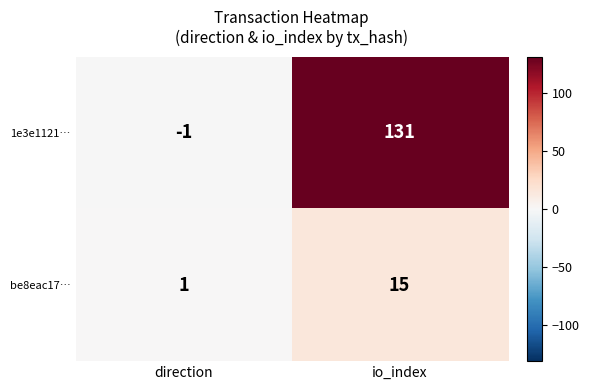

Is it true that 1e3e1121… equals -1 at direction?

True